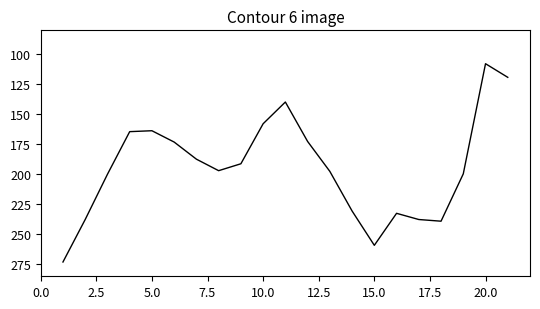

What is the difference between the maximum and minimum values?

165.3